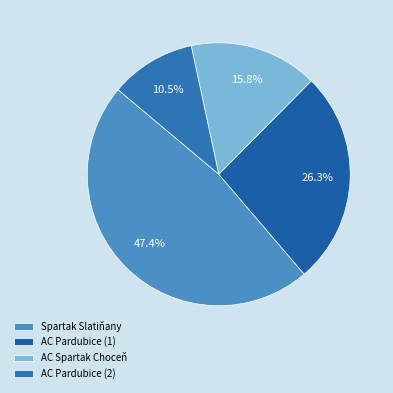

Is it true that AC Pardubice (1) is 40% of the pie?

False